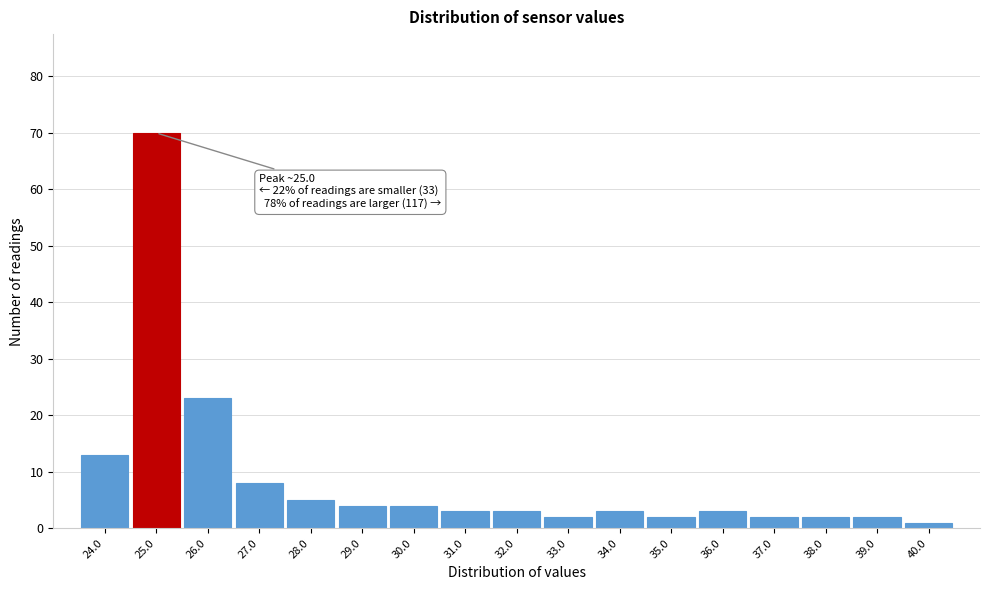

Which range on the x-axis has the tallest bar?

24.5 to 25.5